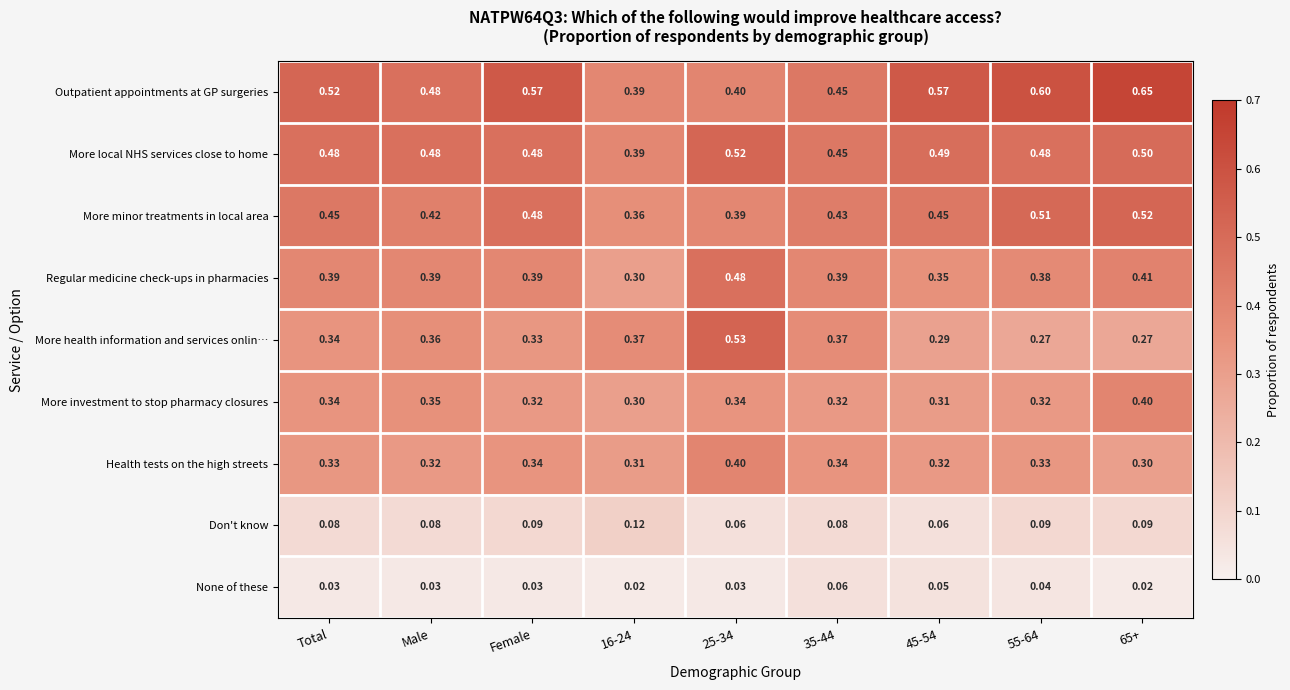

How many distinct data groups are displayed?

9